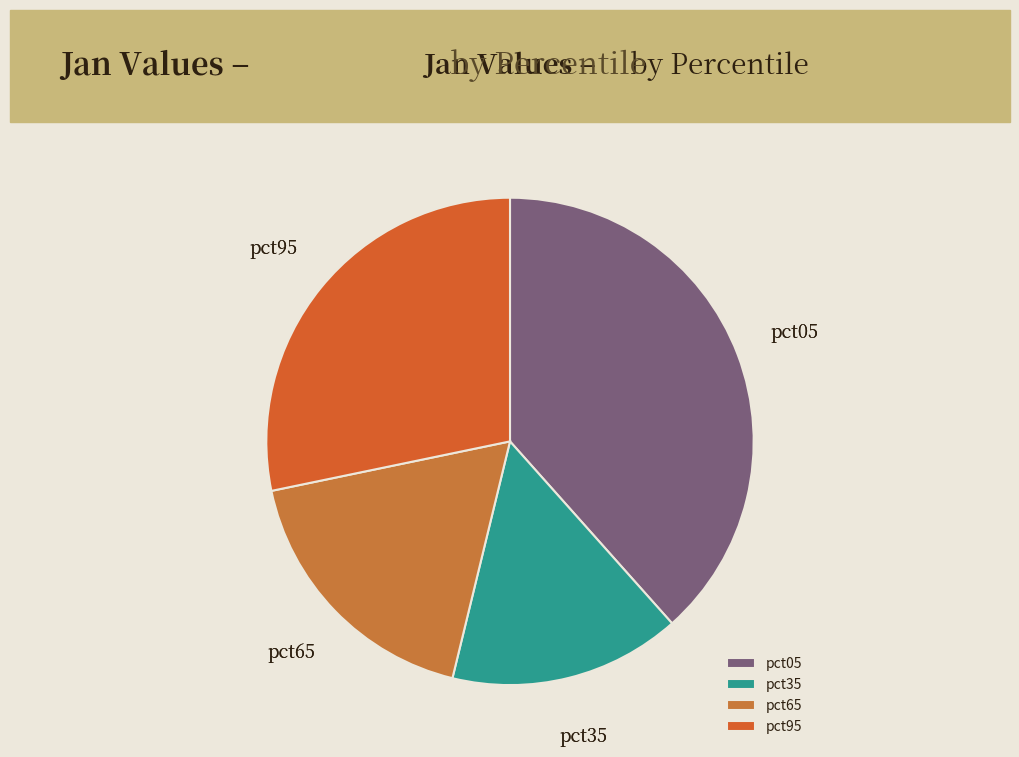

What is the smallest slice in the pie chart?

pct35